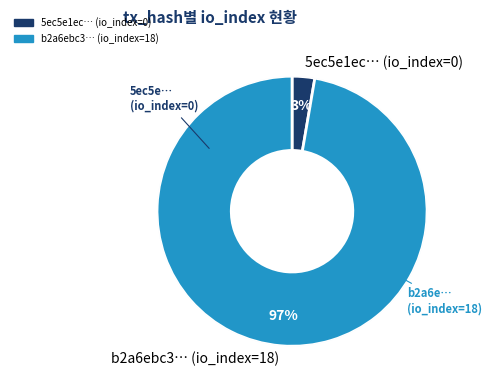

To the nearest percent, what is the difference between the io_index_18 and io_index_0 slice percentages?

100%